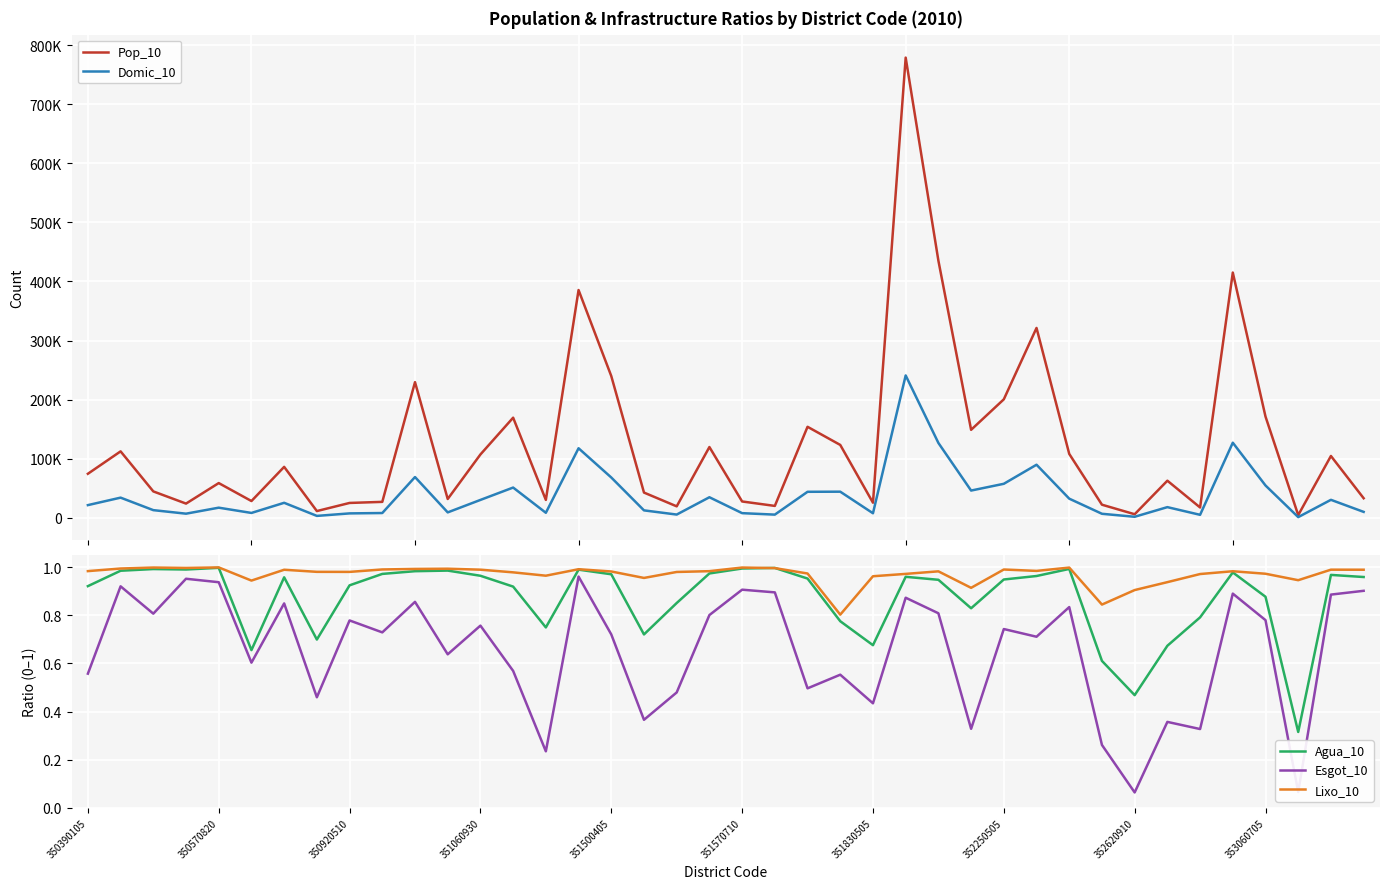

True or false: Esgot_10 and Agua_10 intersect in this chart.

False